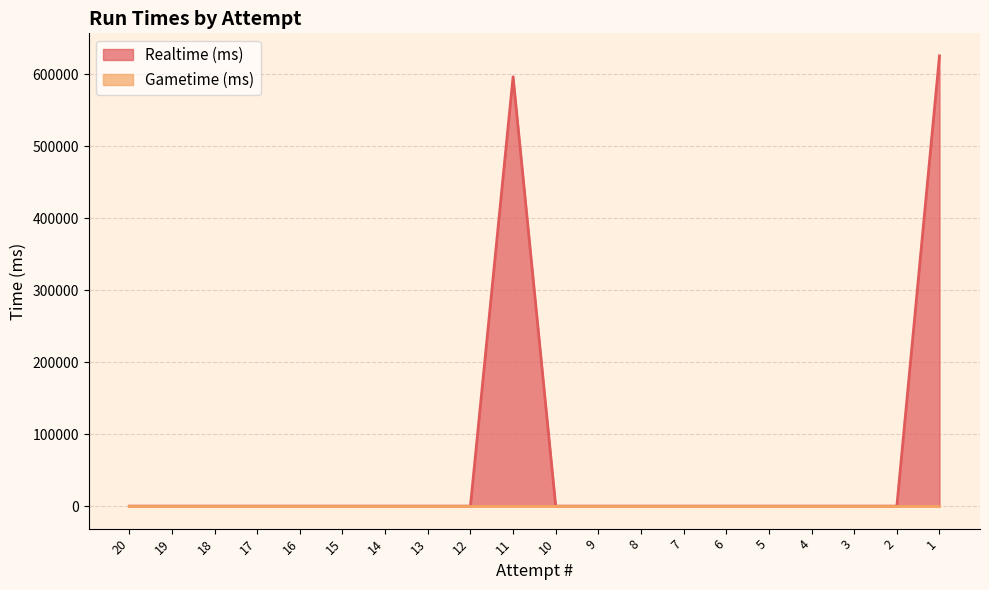

Count the number of data series in this chart.

2